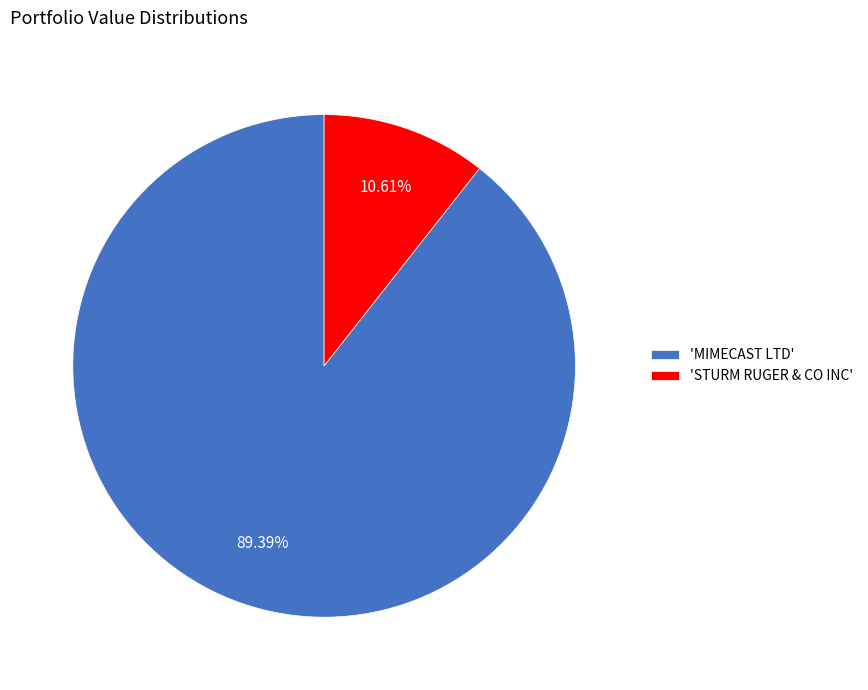

To the nearest percent, what is the average slice percentage?

50%